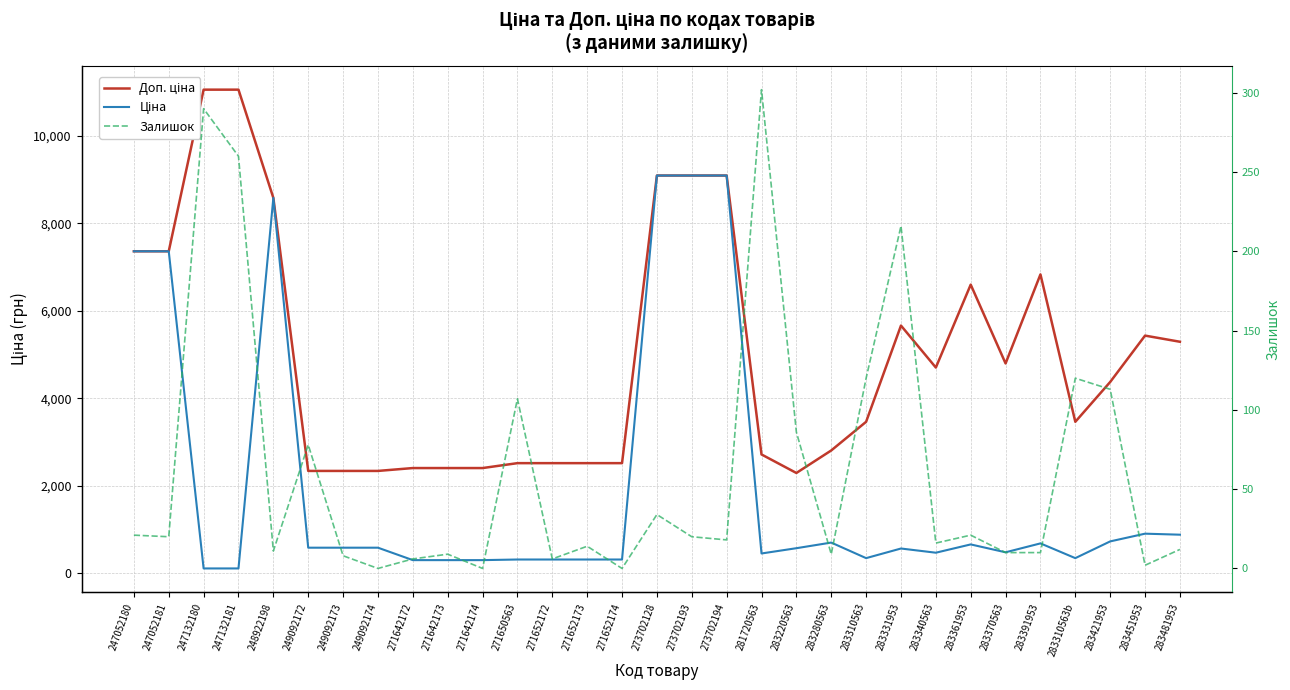

What is the lowest value of the Ціна series?

110.5